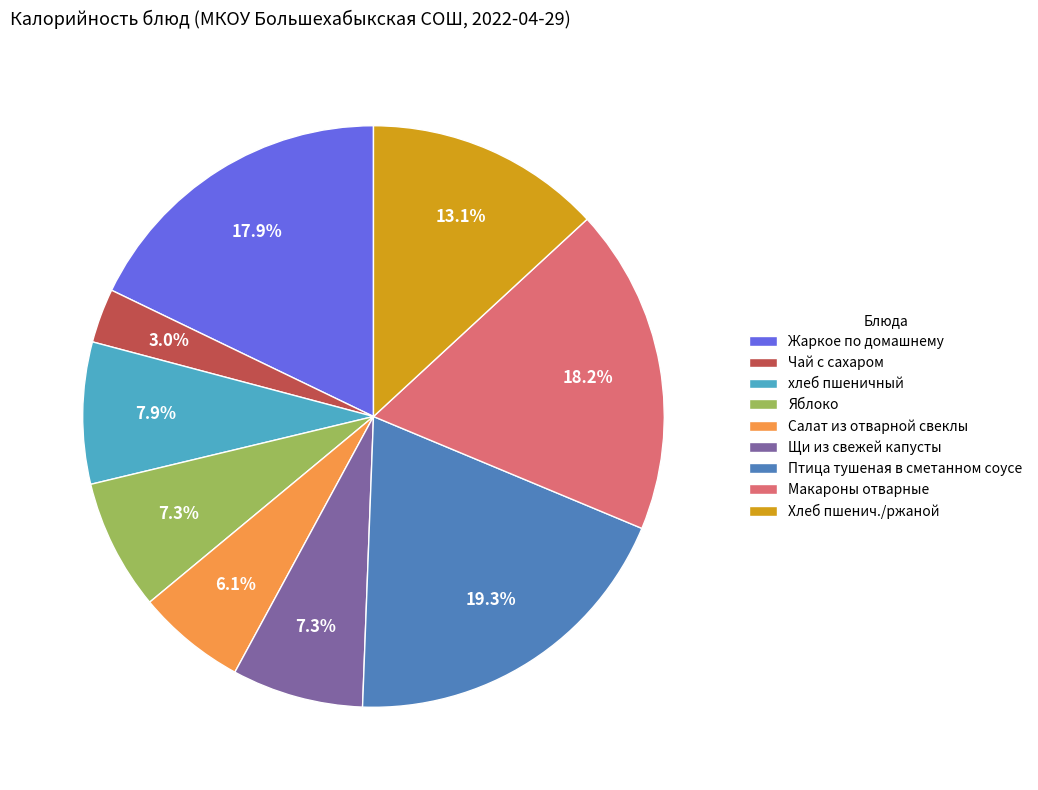

To the nearest percent, what is the combined percentage of Яблоко and Жаркое по домашнему?

25%